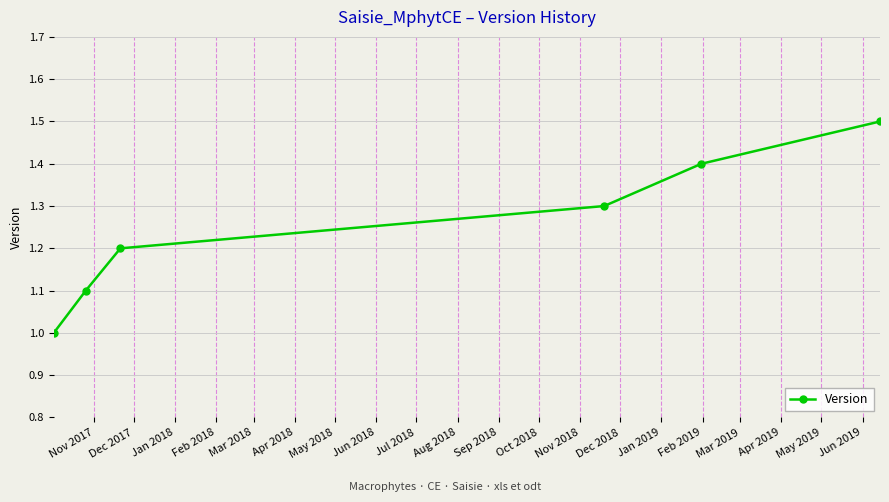

What is the sum of all values?

7.5